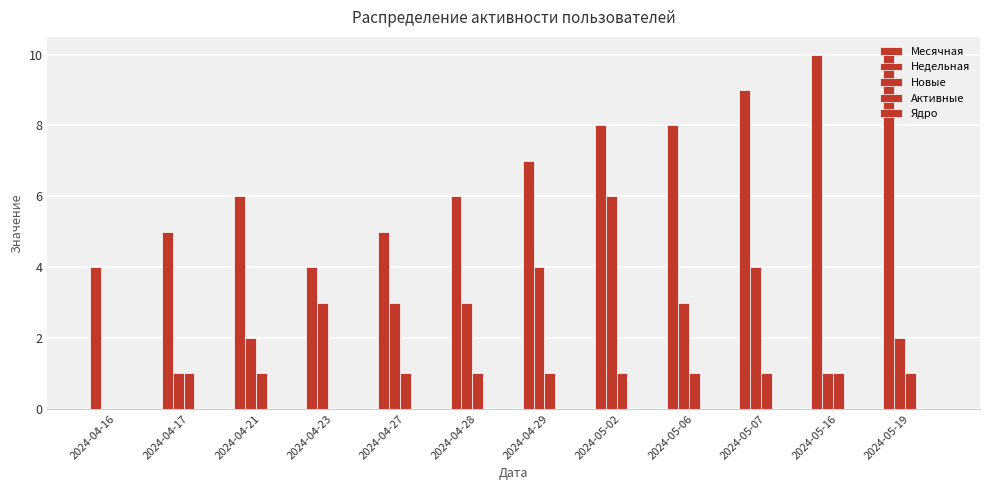

Reading left to right, list all the values displayed in this chart.

Месячная: 2024-04-16=4	2024-04-17=5	2024-04-21=6	2024-04-23=4	2024-04-27=5	2024-04-28=6	2024-04-29=7	2024-05-02=8	2024-05-06=8	2024-05-07=9	2024-05-16=10	2024-05-19=10
Недельная: 2024-04-16=0	2024-04-17=1	2024-04-21=2	2024-04-23=3	2024-04-27=3	2024-04-28=3	2024-04-29=4	2024-05-02=6	2024-05-06=3	2024-05-07=4	2024-05-16=1	2024-05-19=2
Новые: 2024-04-16=0	2024-04-17=1	2024-04-21=1	2024-04-23=0	2024-04-27=1	2024-04-28=1	2024-04-29=1	2024-05-02=1	2024-05-06=1	2024-05-07=1	2024-05-16=1	2024-05-19=1
Активные: 2024-04-16=0	2024-04-17=0	2024-04-21=0	2024-04-23=0	2024-04-27=0	2024-04-28=0	2024-04-29=0	2024-05-02=0	2024-05-06=0	2024-05-07=0	2024-05-16=0	2024-05-19=0
Ядро: 2024-04-16=0	2024-04-17=0	2024-04-21=0	2024-04-23=0	2024-04-27=0	2024-04-28=0	2024-04-29=0	2024-05-02=0	2024-05-06=0	2024-05-07=0	2024-05-16=0	2024-05-19=0